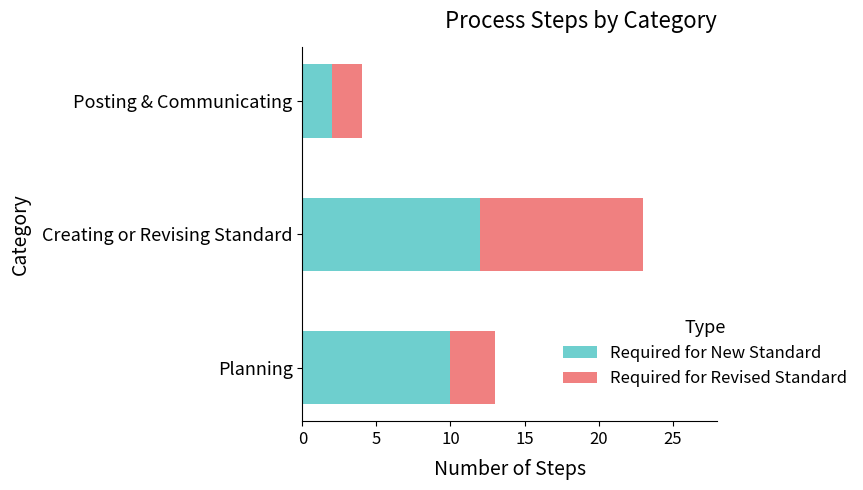

Where is Required for New Standard nearest to the value 7?

Planning